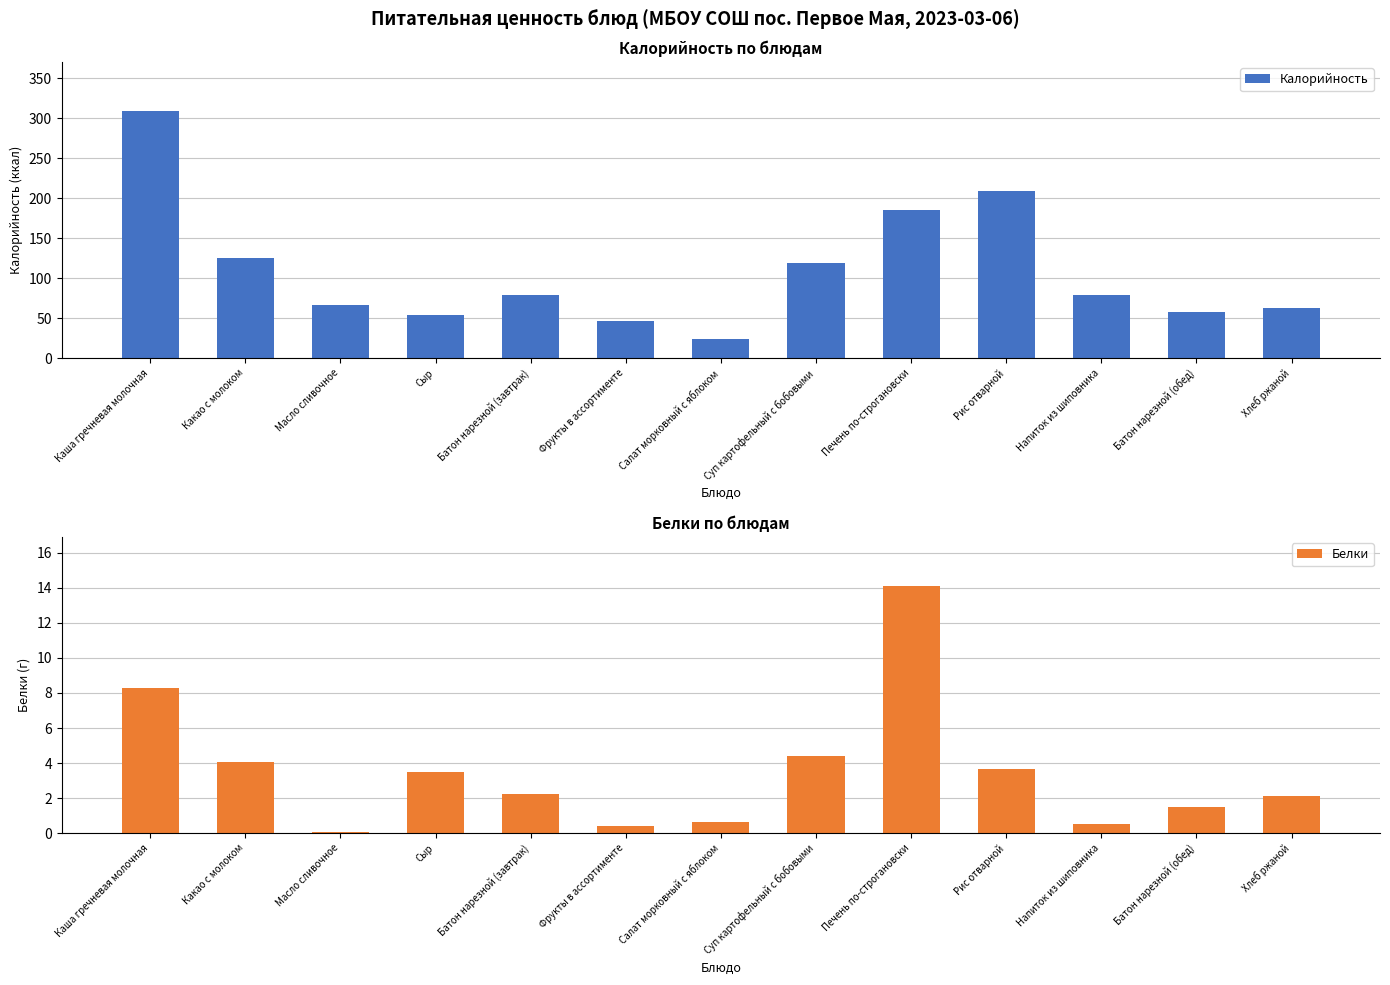

What is the total value across all series at Какао с молоком?

129.7